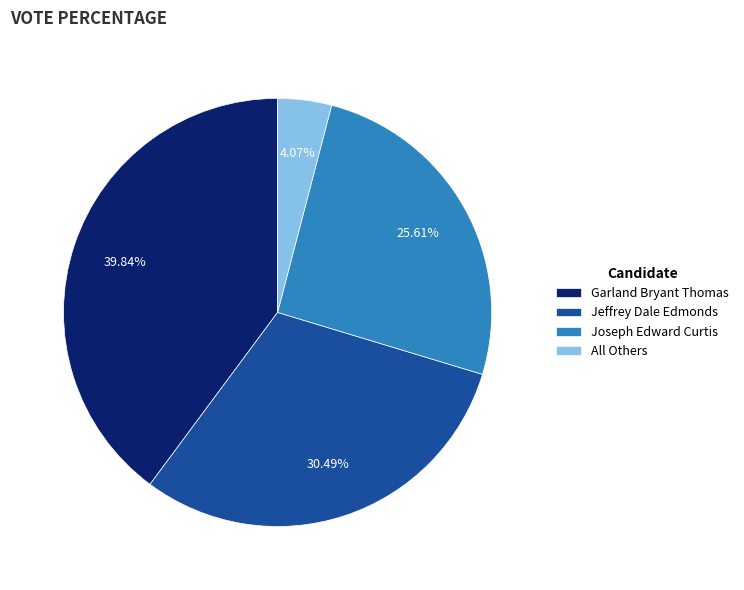

What is the largest slice in the pie chart?

Garland Bryant Thomas